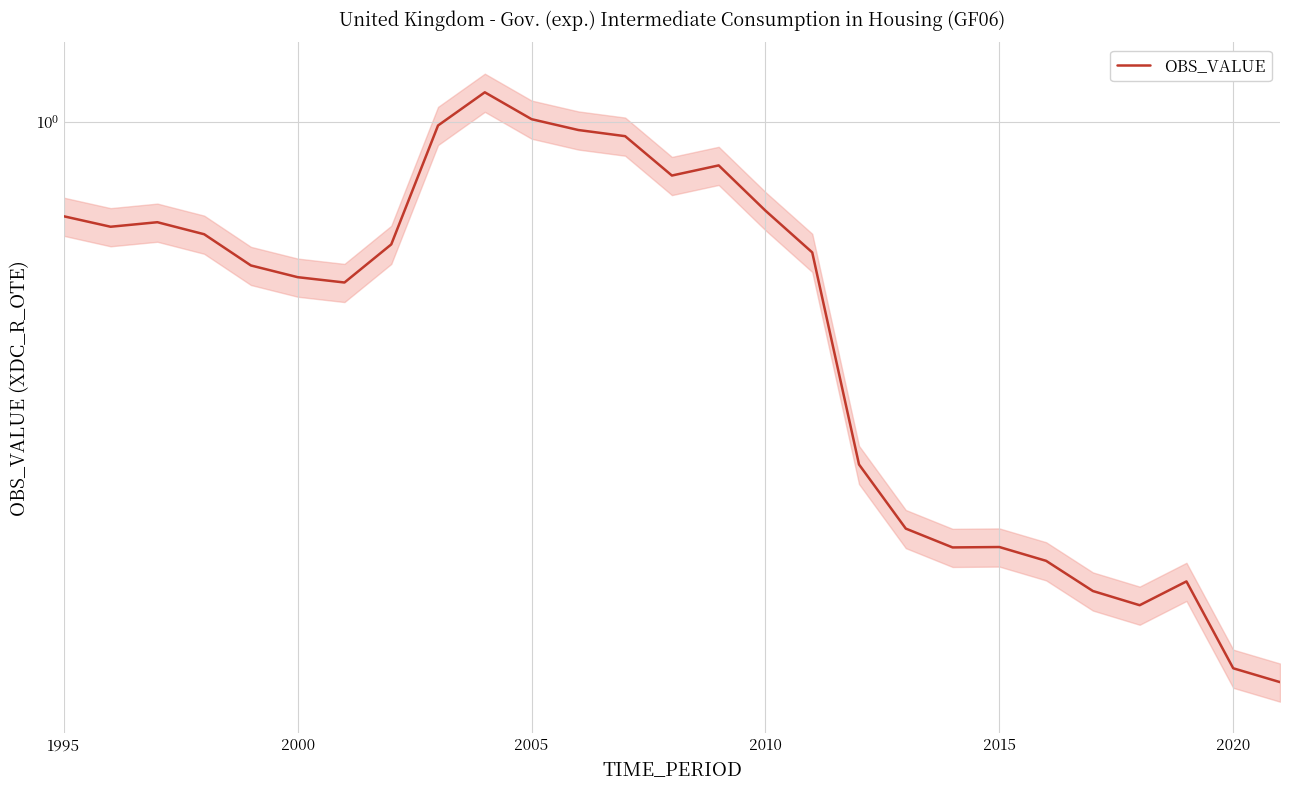

What is the greatest value displayed?

1.1